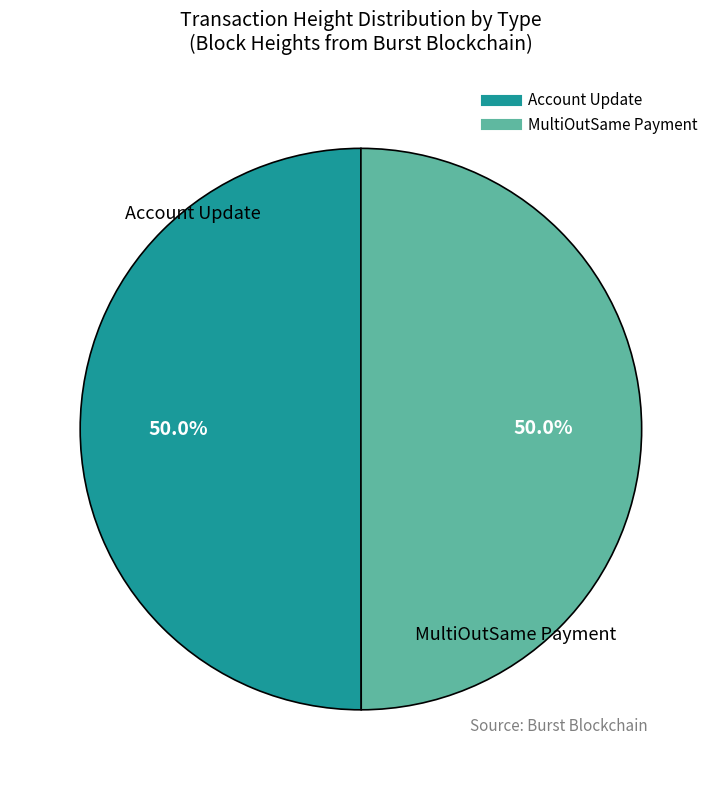

Approximately how many times larger is the value at MultiOutSame Payment compared to Account Update?

1.0